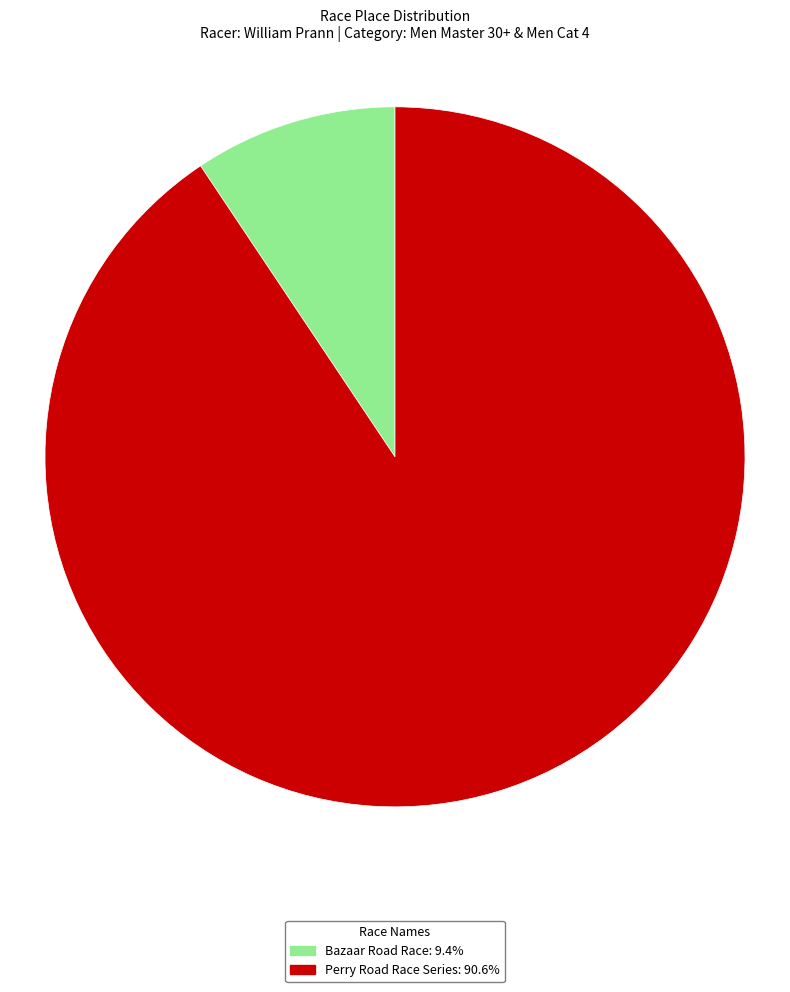

True or false: Perry Road Race Series accounts for 85% of the total.

False